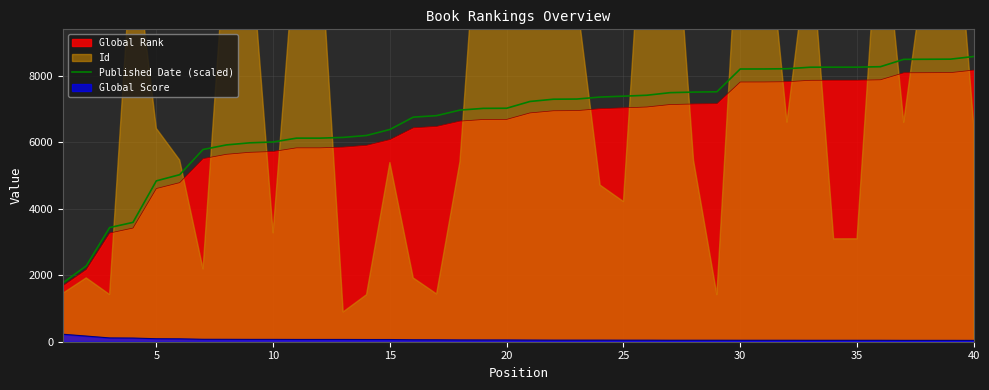

How many lines are shown in the chart?

1